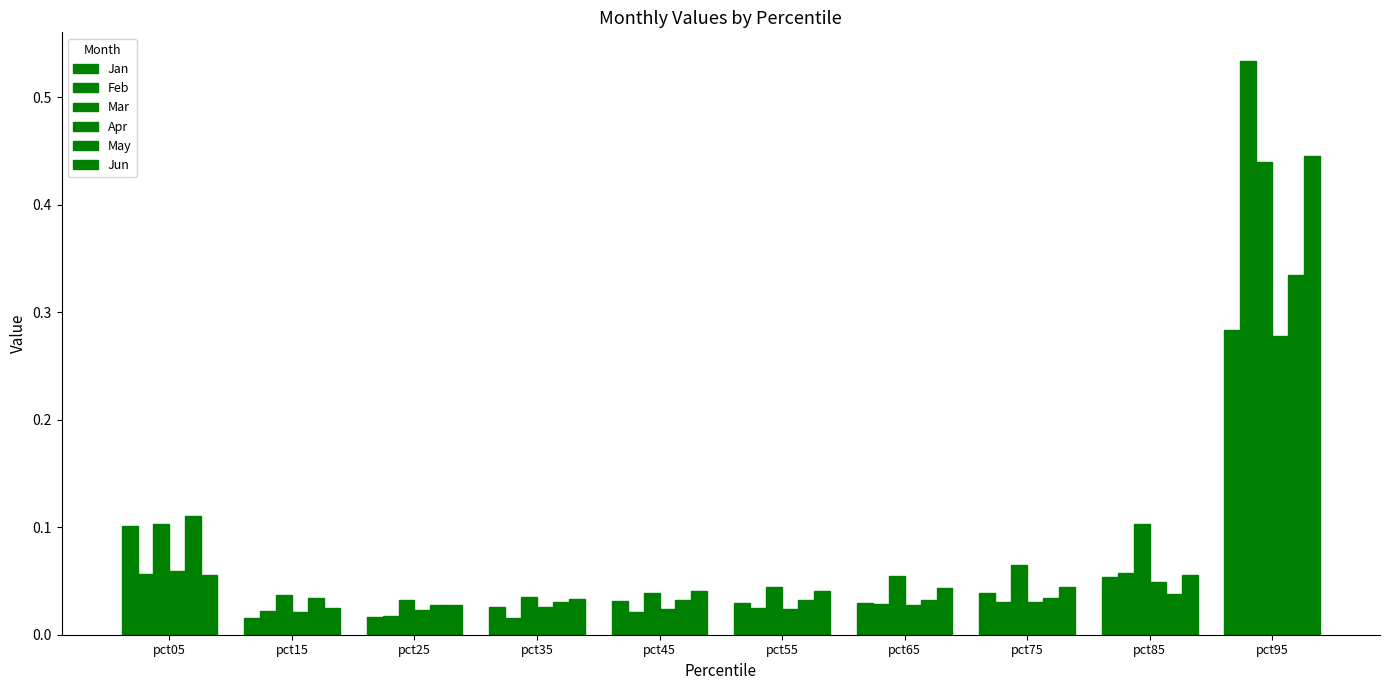

True or false: Jan has a value of 0.0 at pct25.

False